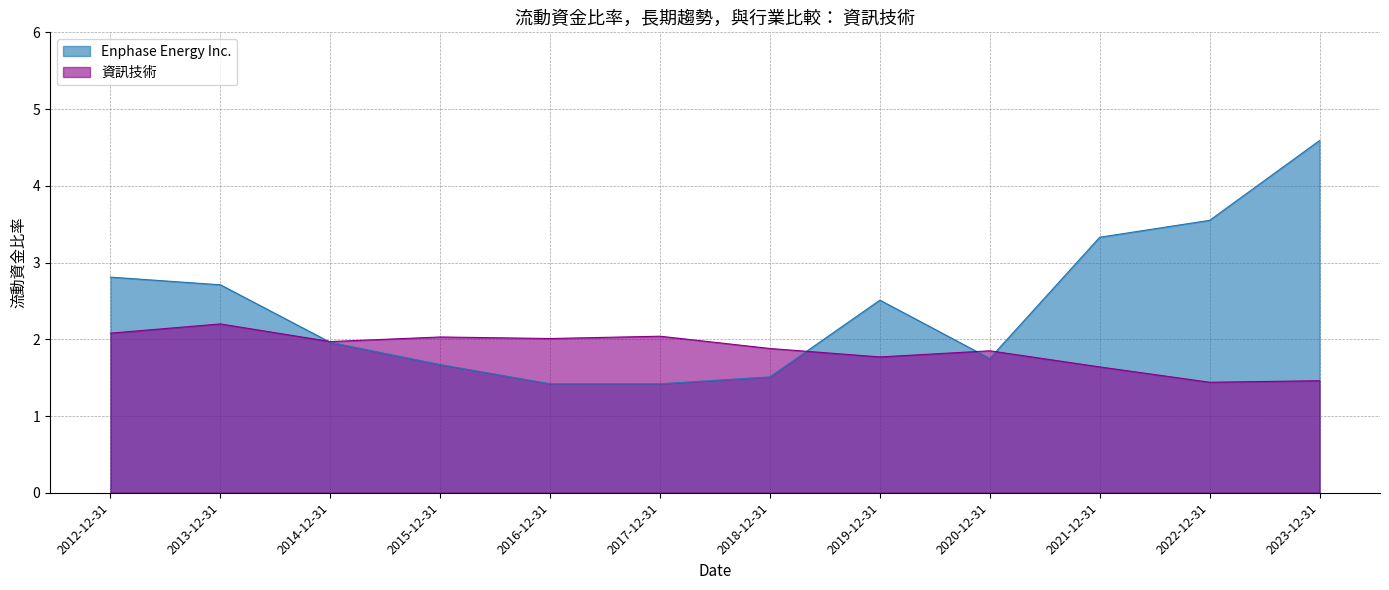

Between 2023-12-31 and 2019-12-31, which series saw the biggest shift?

Enphase Energy Inc.